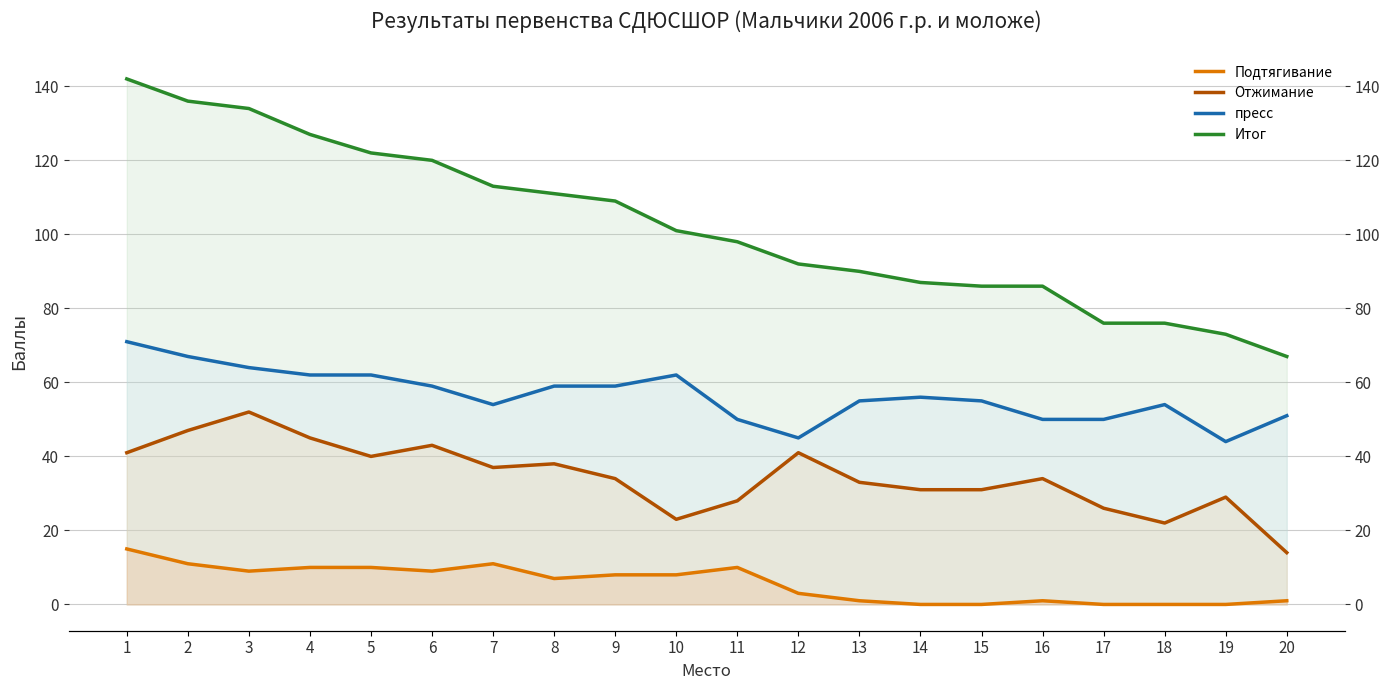

True or false: Итог and пресс cross at least once.

False